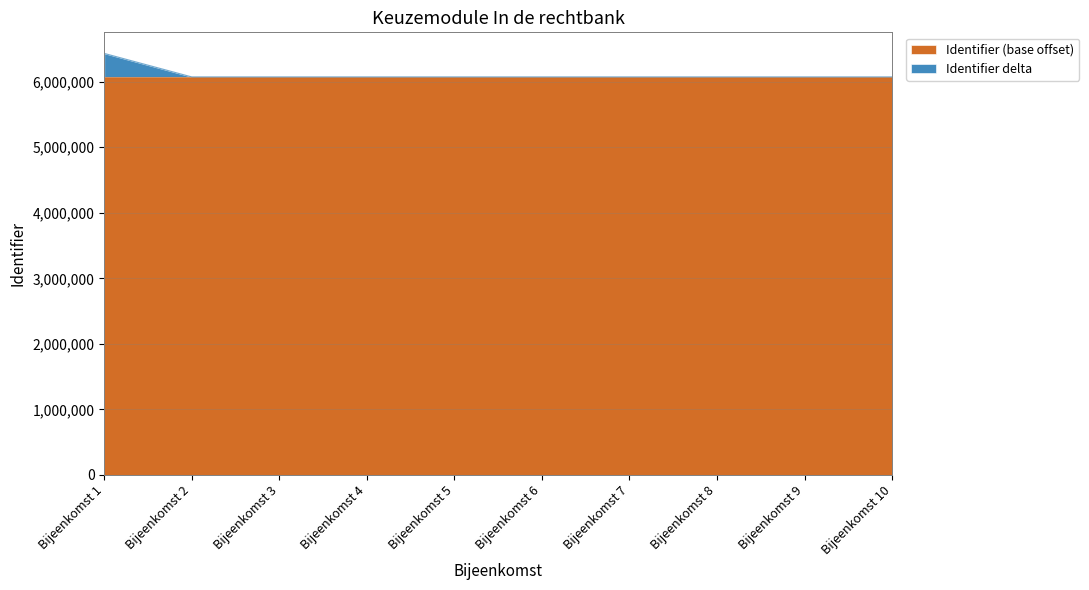

The chart shows a value of 6073609 at Bijeenkomst 8. True or false?

True